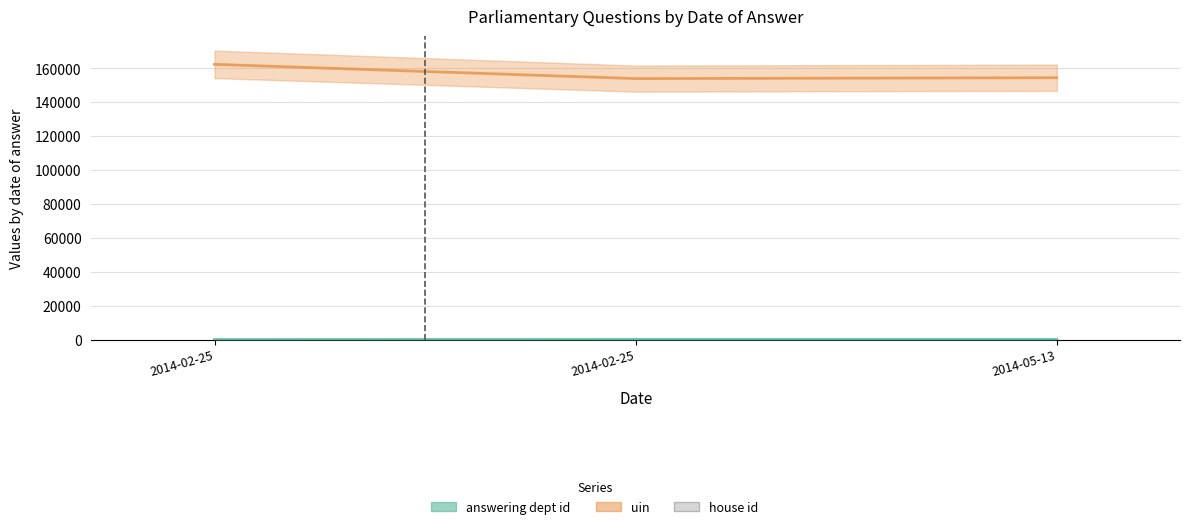

Reading left to right, what are all the values shown in this chart?

answering dept id: 7	53	58
uin: 162343	153939	154454
house id: 1	1	1